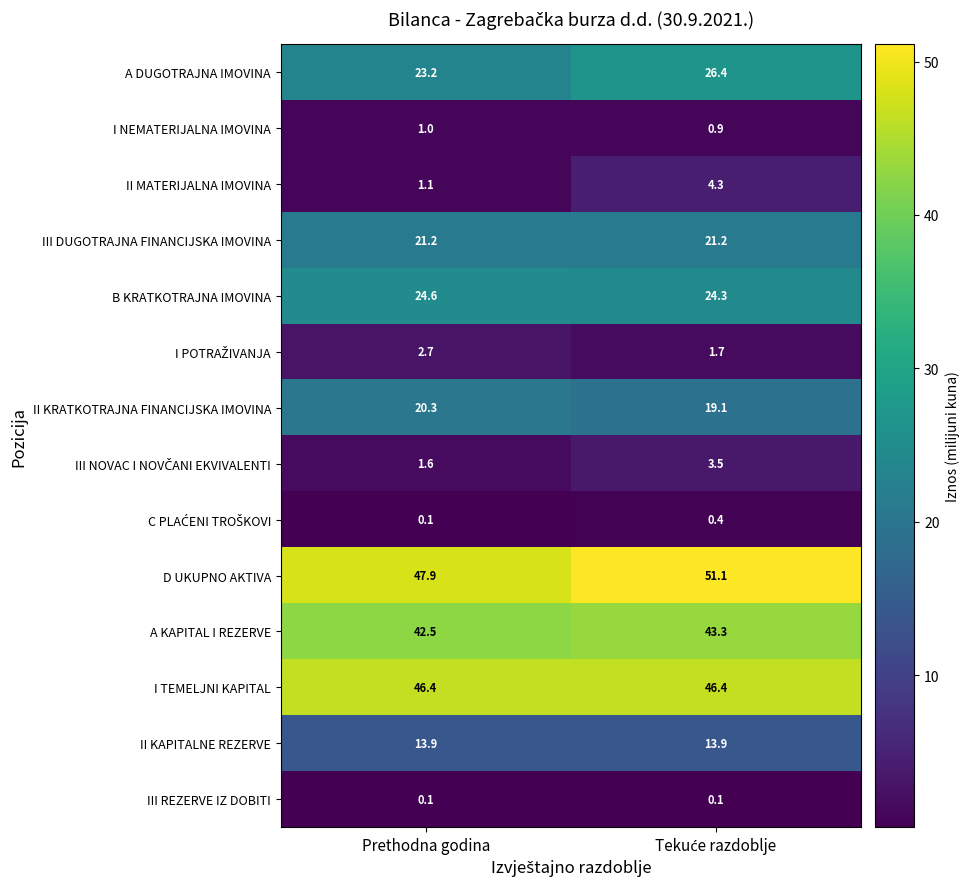

What is the sum of all I NEMATERIJALNA IMOVINA values?

1.9